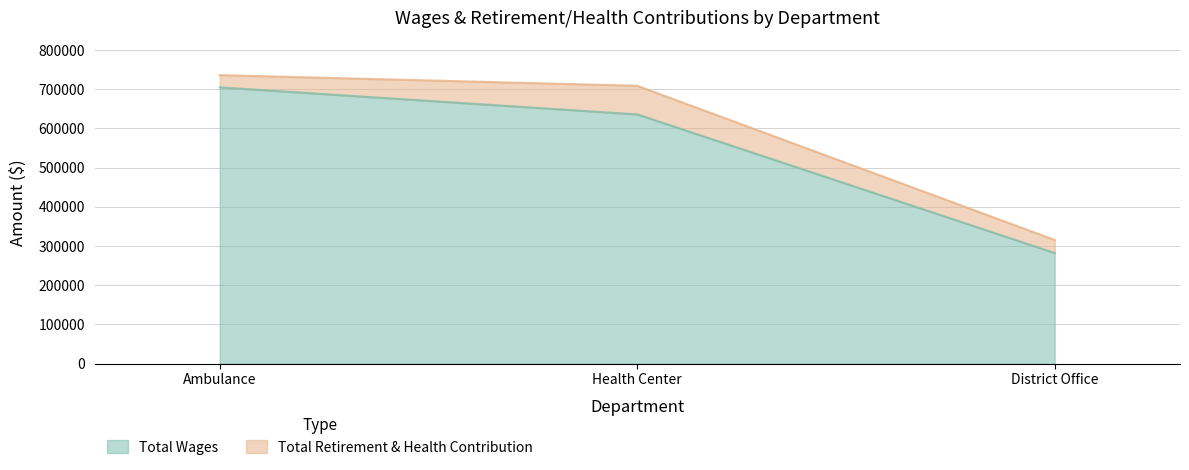

Does the chart display data point markers on the line(s)?

No